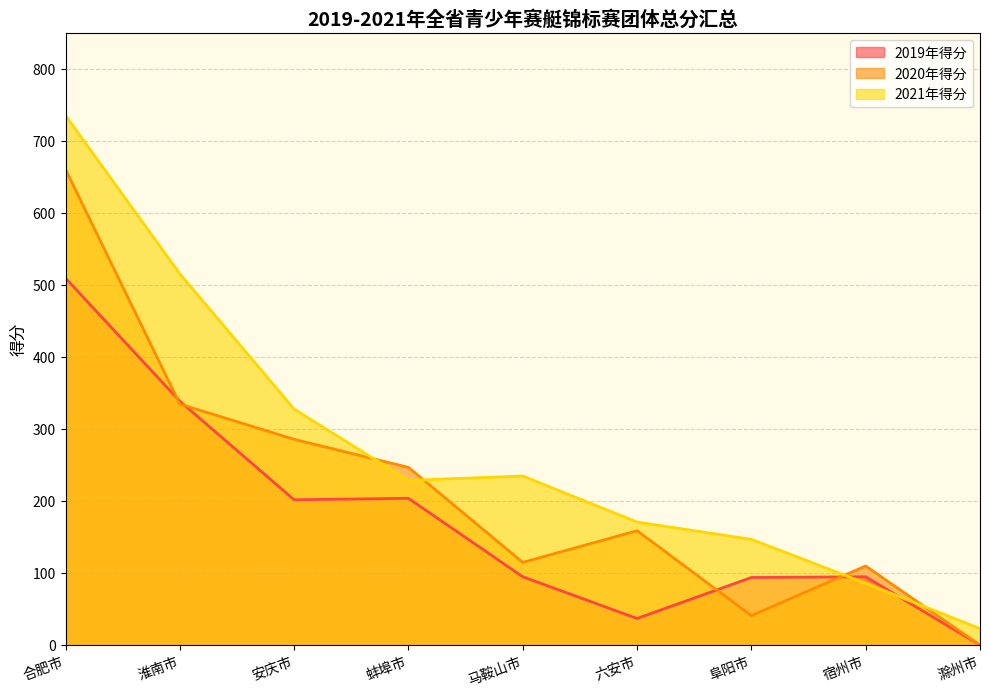

At which category does the chart reach its minimum across all series?

滁州市